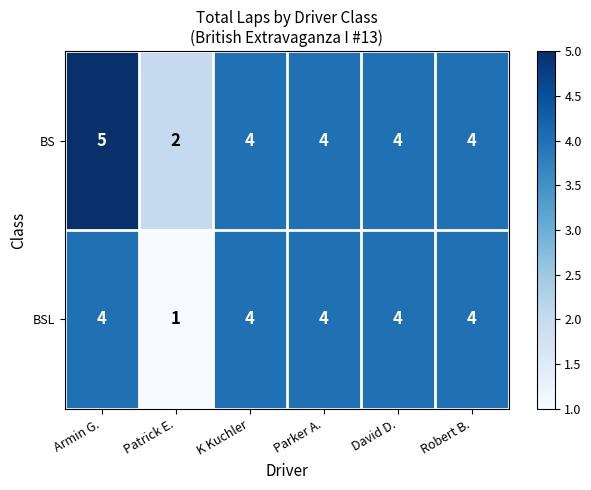

Count the number of categories in the chart.

6